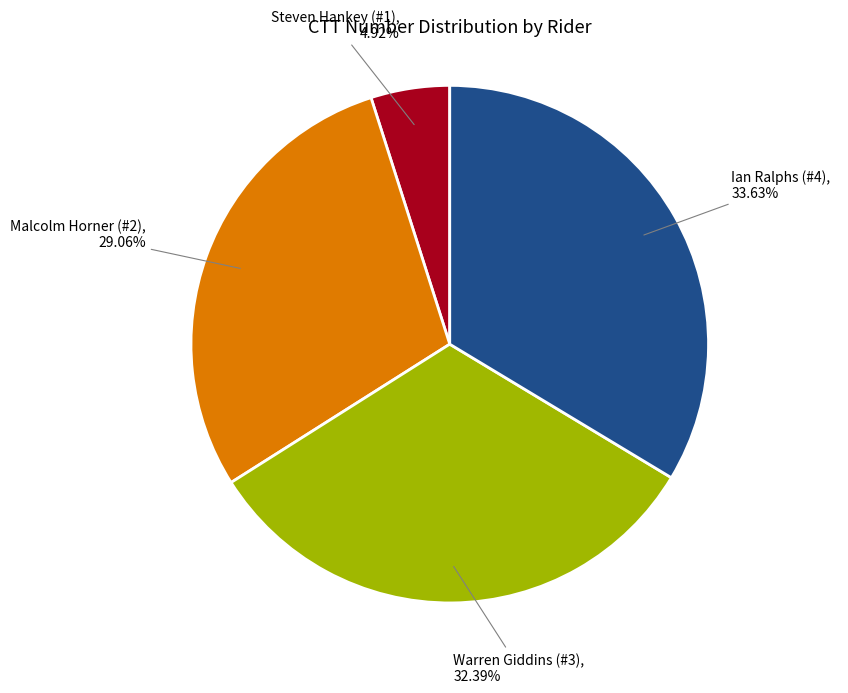

Which has a higher value, Steven Hankey (#1), 4.92% or Ian Ralphs (#4), 33.63%?

Ian Ralphs (#4), 33.63%